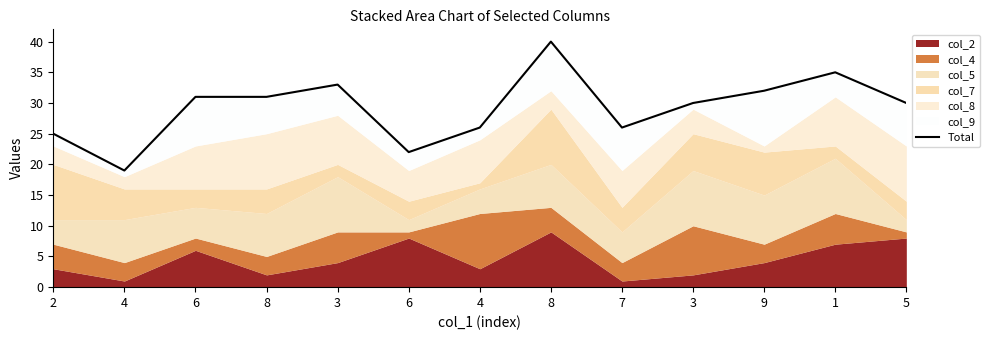

Is it true that the value at 6 is 31?

True